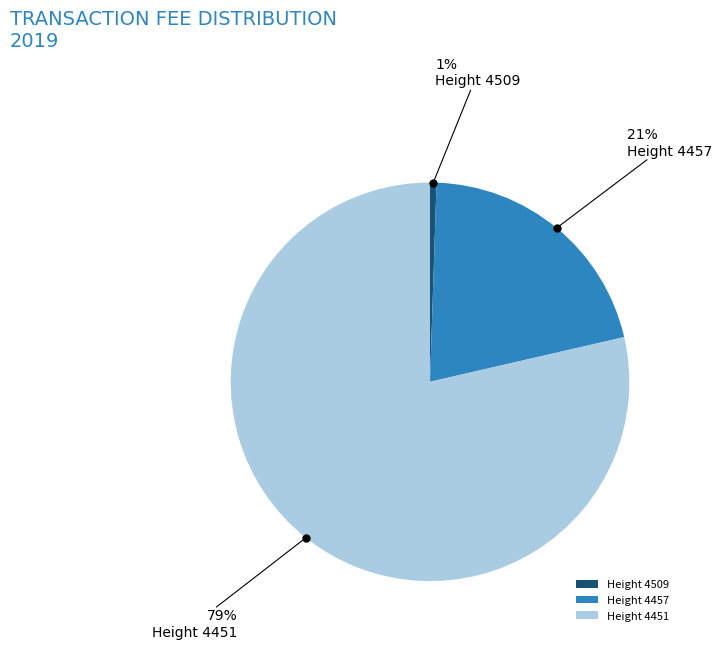

Which category has the smallest portion of the pie?

Height 4509